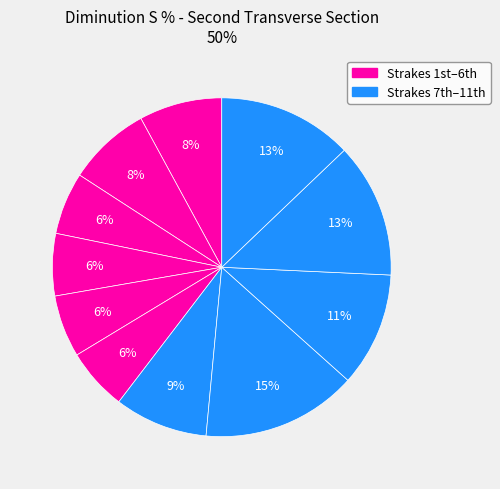

Which category has the biggest portion of the pie?

8th